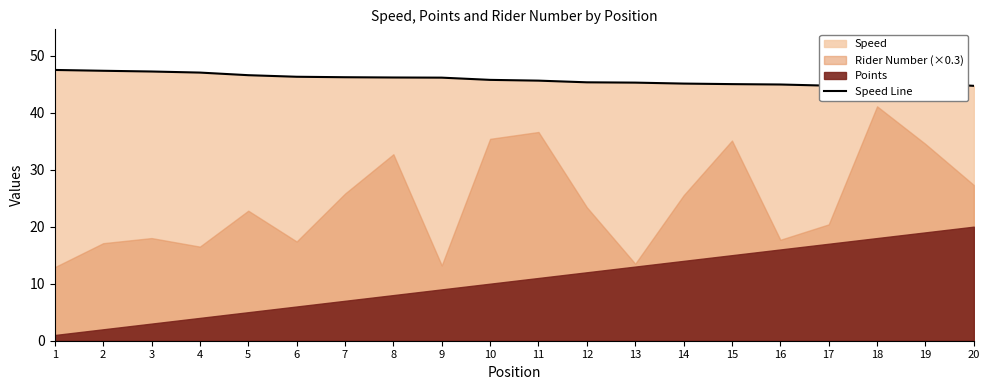

Where is the data nearest to the value 46?

9